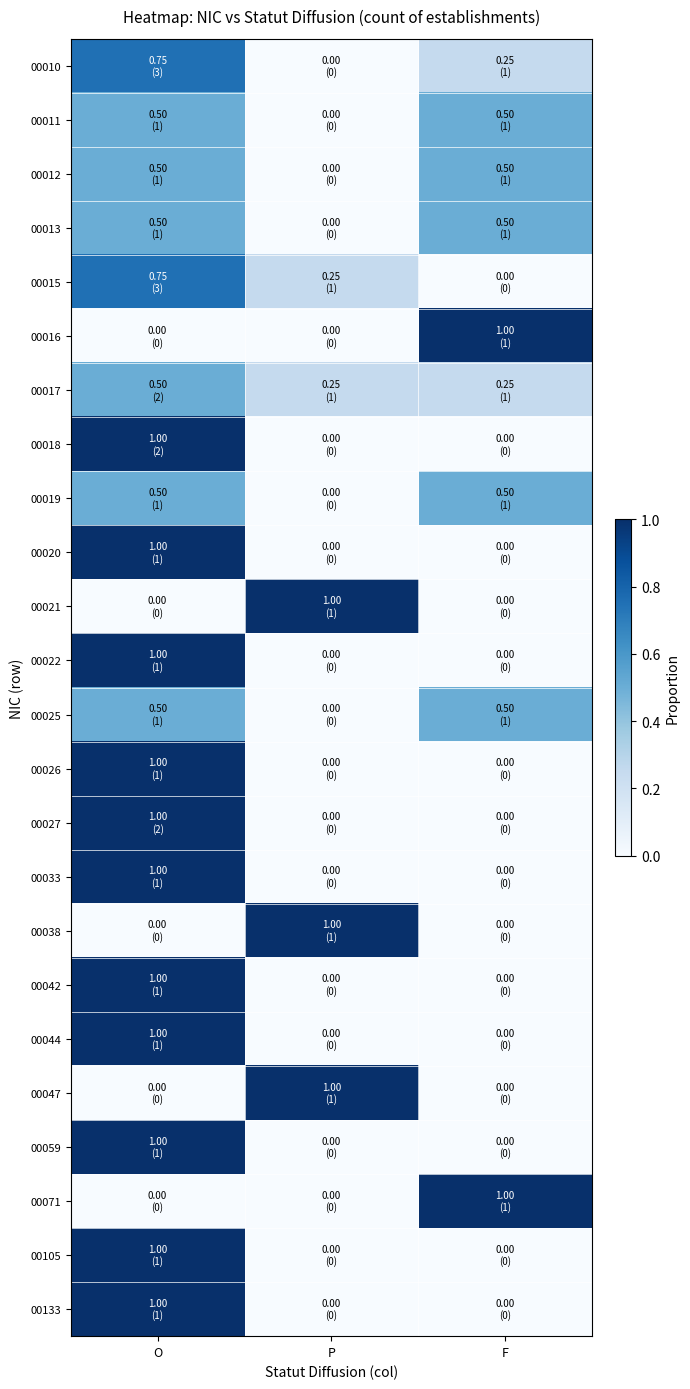

Reading left to right, extract all data points from this chart.

00010: O=0.8	P=0.0	F=0.2
00011: O=0.5	P=0.0	F=0.5
00012: O=0.5	P=0.0	F=0.5
00013: O=0.5	P=0.0	F=0.5
00015: O=0.8	P=0.2	F=0.0
00016: O=0.0	P=0.0	F=1.0
00017: O=0.5	P=0.2	F=0.2
00018: O=1.0	P=0.0	F=0.0
00019: O=0.5	P=0.0	F=0.5
00020: O=1.0	P=0.0	F=0.0
00021: O=0.0	P=1.0	F=0.0
00022: O=1.0	P=0.0	F=0.0
00025: O=0.5	P=0.0	F=0.5
00026: O=1.0	P=0.0	F=0.0
00027: O=1.0	P=0.0	F=0.0
00033: O=1.0	P=0.0	F=0.0
00038: O=0.0	P=1.0	F=0.0
00042: O=1.0	P=0.0	F=0.0
00044: O=1.0	P=0.0	F=0.0
00047: O=0.0	P=1.0	F=0.0
00059: O=1.0	P=0.0	F=0.0
00071: O=0.0	P=0.0	F=1.0
00105: O=1.0	P=0.0	F=0.0
00133: O=1.0	P=0.0	F=0.0